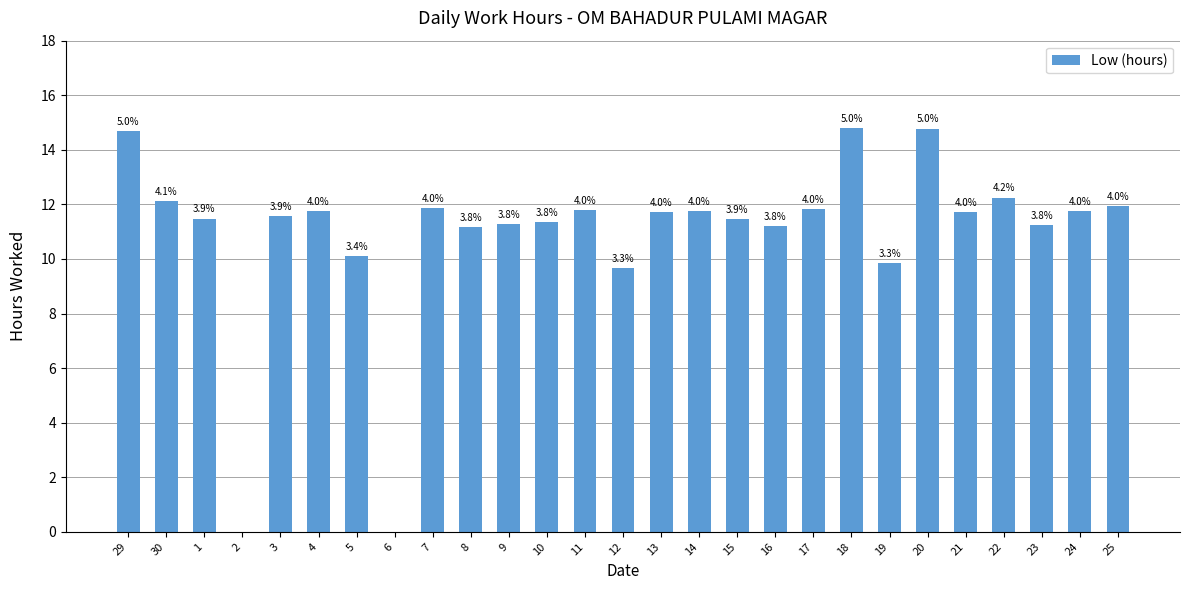

Is it true that the value at 25 is 15.9?

False